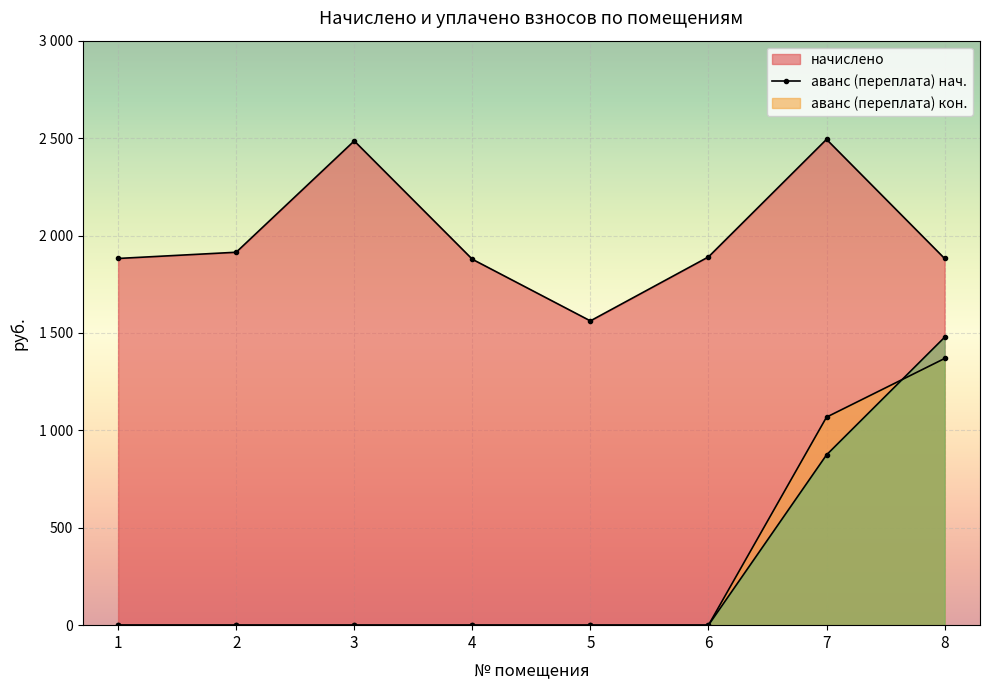

How many data points in начислено are less than 1890?

4